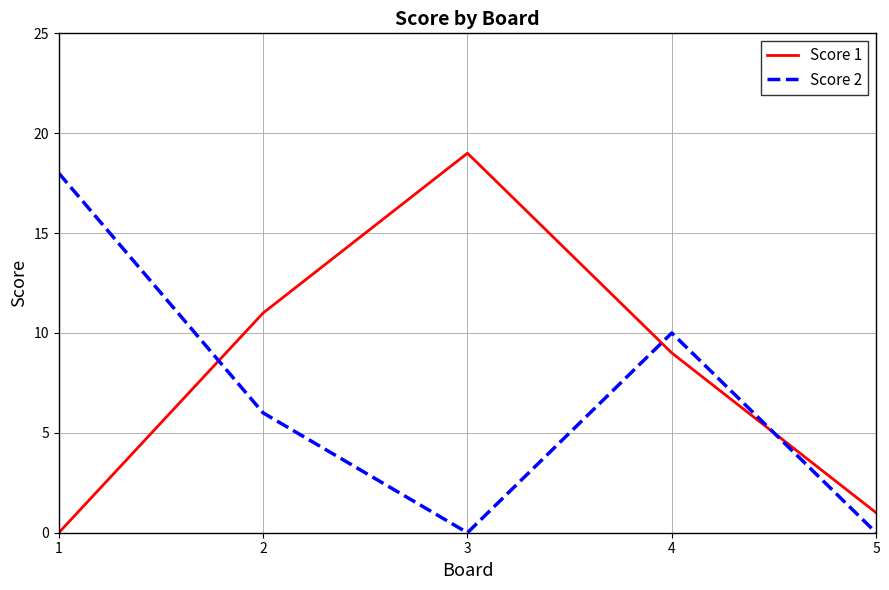

How many positive values does the Score 1 series have?

4